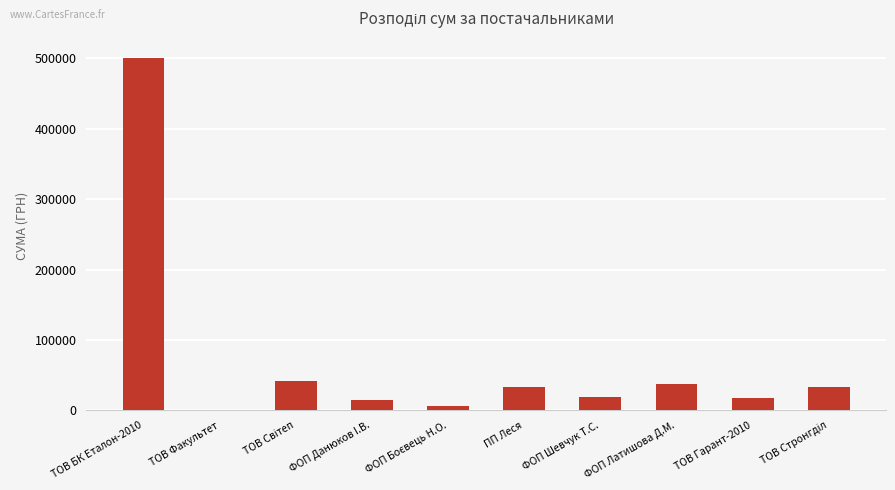

What is the sum of all values?

704430.4